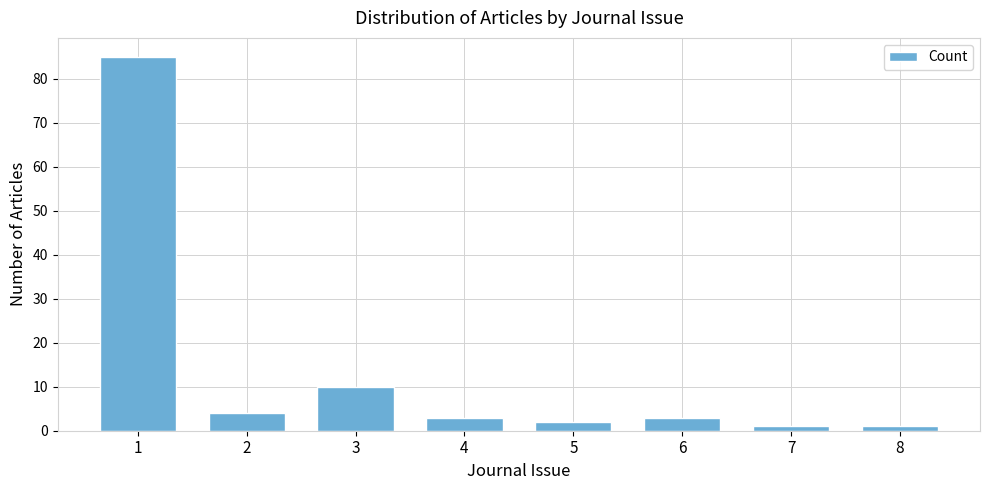

The value at 7 is 1. True or false?

True